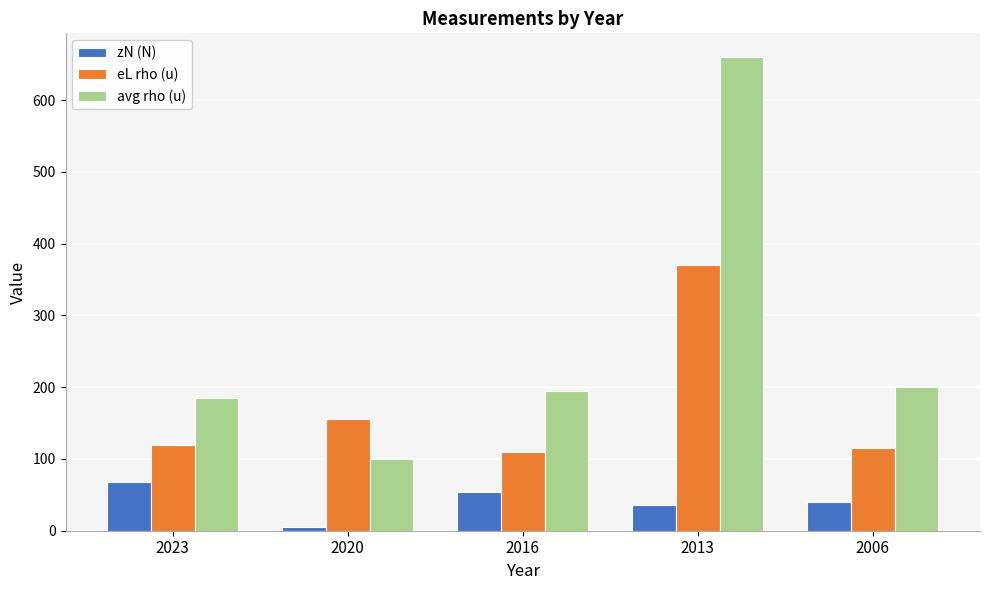

At which label does avg rho (u) reach its peak?

2013